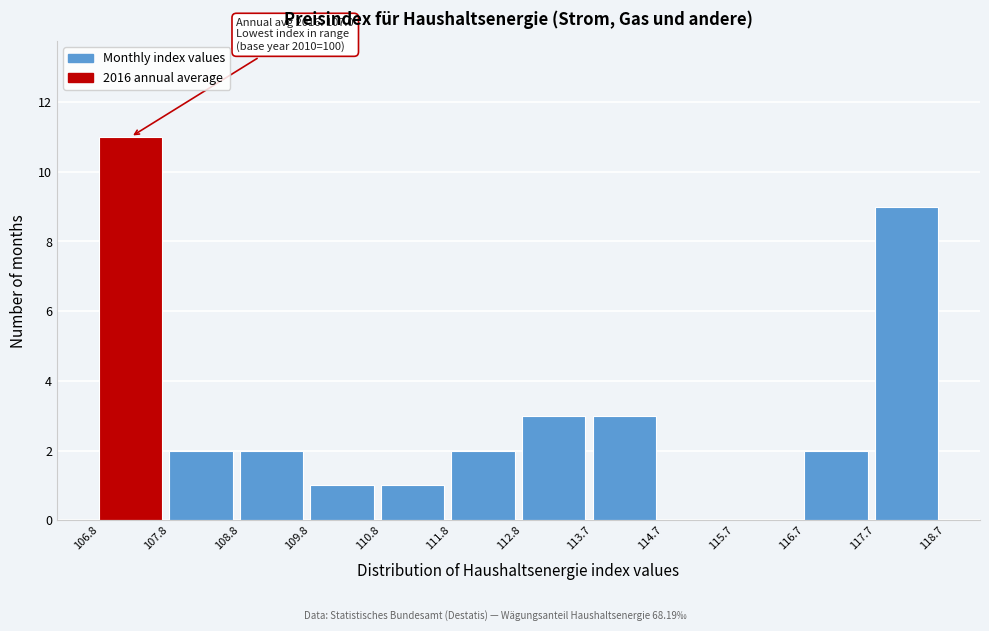

Which range on the x-axis has the tallest bar?

106.8 to 107.8